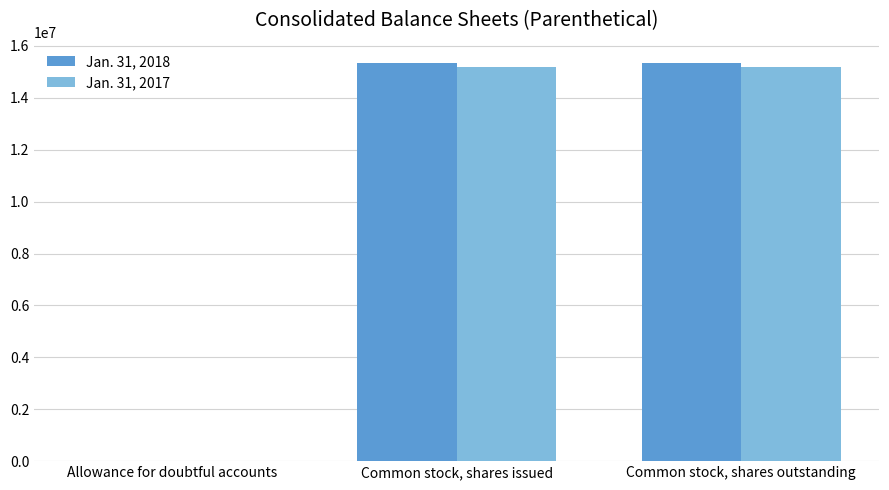

True or false: Jan. 31, 2018 has a value of 15357457 at Common stock, shares outstanding.

True